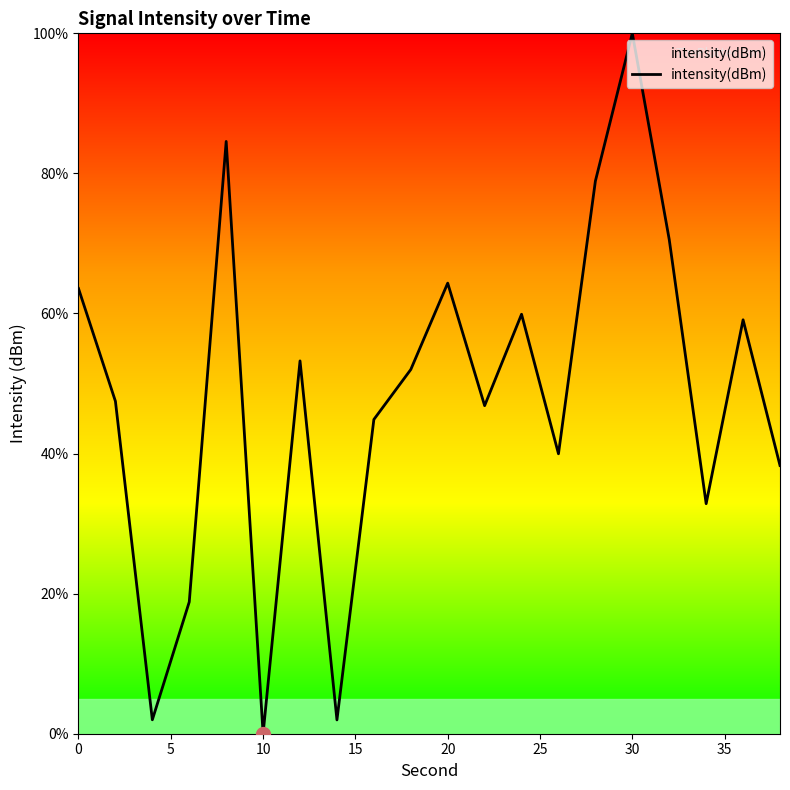

Is this an area chart (filled region under the line)?

No